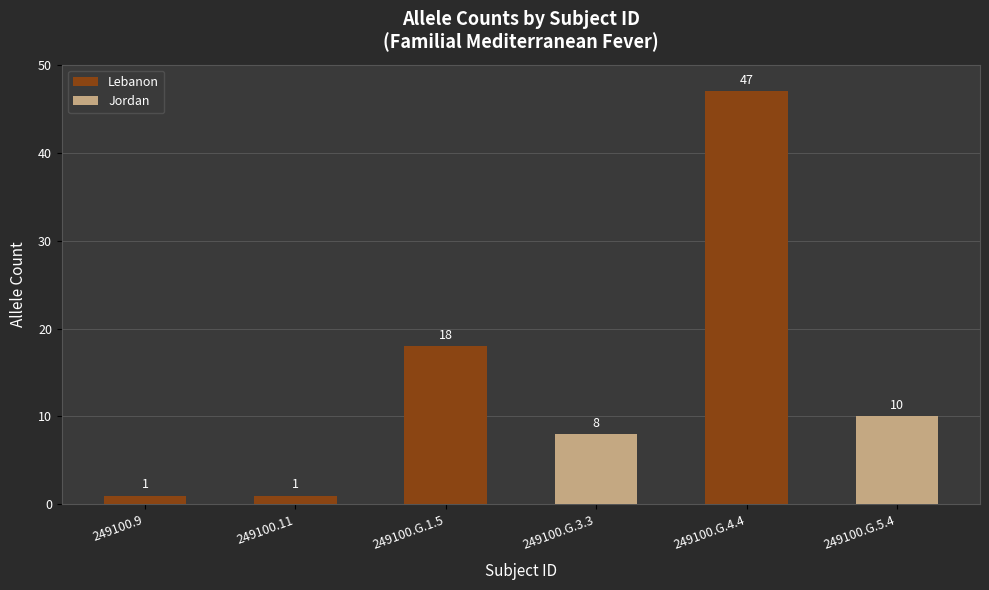

The Jordan series shows 11 at 249100.G.3.3. True or false?

False